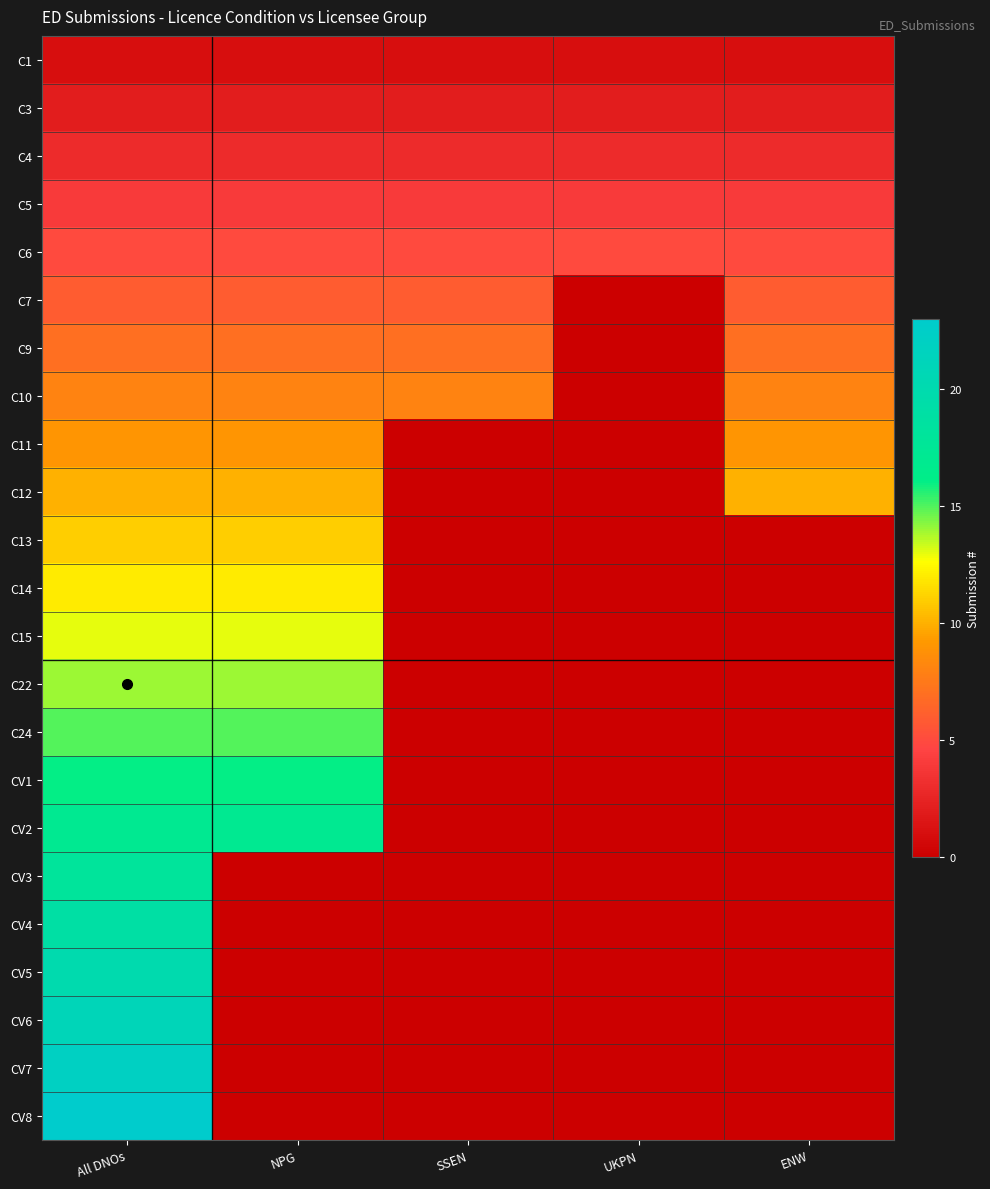

Reading left to right, transcribe all the data shown in this chart.

C1: All DNOs=1	NPG=1	SSEN=1	UKPN=1	ENW=1
C3: All DNOs=2	NPG=2	SSEN=2	UKPN=2	ENW=2
C4: All DNOs=3	NPG=3	SSEN=3	UKPN=3	ENW=3
C5: All DNOs=4	NPG=4	SSEN=4	UKPN=4	ENW=4
C6: All DNOs=5	NPG=5	SSEN=5	UKPN=5	ENW=5
C7: All DNOs=6	NPG=6	SSEN=6	UKPN=0	ENW=6
C9: All DNOs=7	NPG=7	SSEN=7	UKPN=0	ENW=7
C10: All DNOs=8	NPG=8	SSEN=8	UKPN=0	ENW=8
C11: All DNOs=9	NPG=9	SSEN=0	UKPN=0	ENW=9
C12: All DNOs=10	NPG=10	SSEN=0	UKPN=0	ENW=10
C13: All DNOs=11	NPG=11	SSEN=0	UKPN=0	ENW=0
C14: All DNOs=12	NPG=12	SSEN=0	UKPN=0	ENW=0
C15: All DNOs=13	NPG=13	SSEN=0	UKPN=0	ENW=0
C22: All DNOs=14	NPG=14	SSEN=0	UKPN=0	ENW=0
C24: All DNOs=15	NPG=15	SSEN=0	UKPN=0	ENW=0
CV1: All DNOs=16	NPG=16	SSEN=0	UKPN=0	ENW=0
CV2: All DNOs=17	NPG=17	SSEN=0	UKPN=0	ENW=0
CV3: All DNOs=18	NPG=0	SSEN=0	UKPN=0	ENW=0
CV4: All DNOs=19	NPG=0	SSEN=0	UKPN=0	ENW=0
CV5: All DNOs=20	NPG=0	SSEN=0	UKPN=0	ENW=0
CV6: All DNOs=21	NPG=0	SSEN=0	UKPN=0	ENW=0
CV7: All DNOs=22	NPG=0	SSEN=0	UKPN=0	ENW=0
CV8: All DNOs=23	NPG=0	SSEN=0	UKPN=0	ENW=0